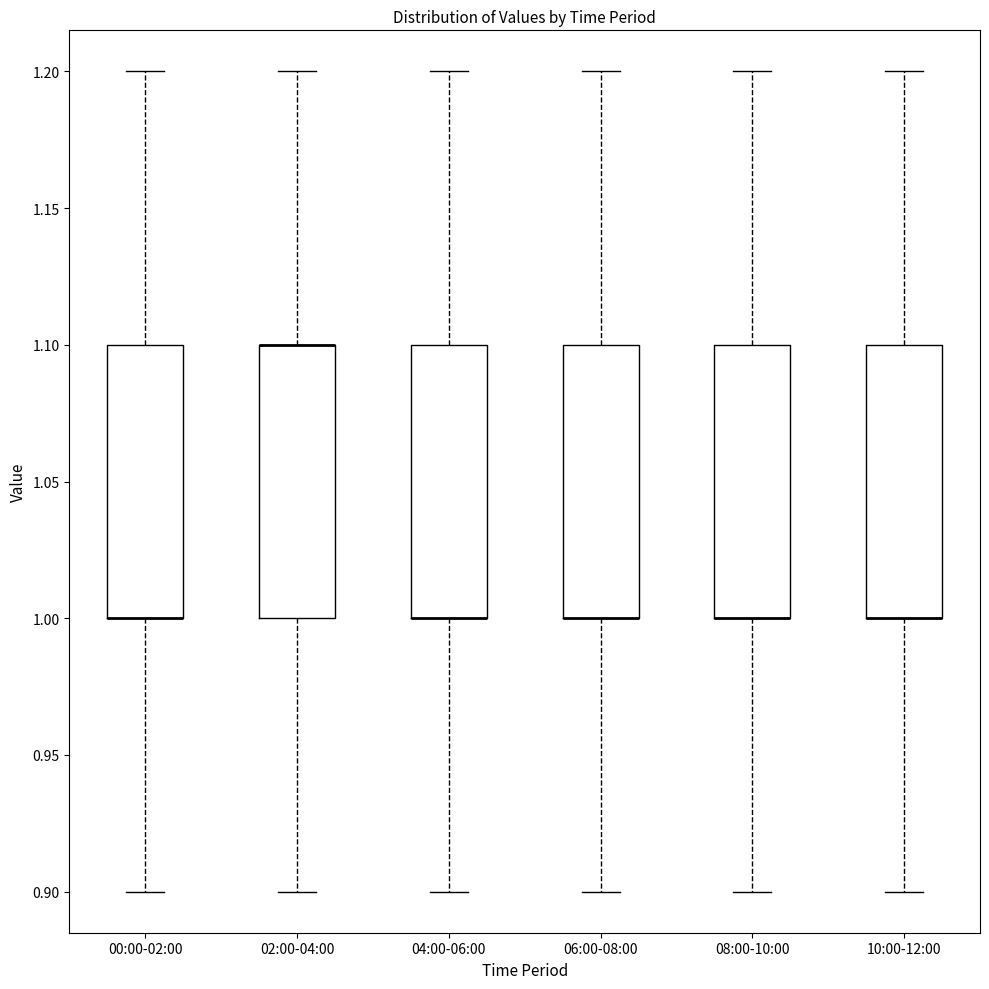

Where does the upper whisker of the box for 00:00-02:00 end on the y-axis? The values are not printed on the chart, so give them approximately, as read against the axis.

1.2